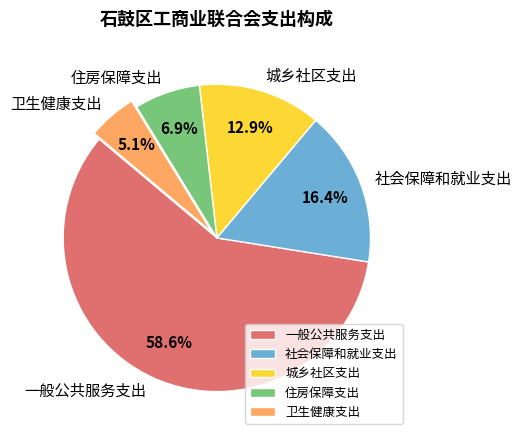

Combined, what portion of the pie is 一般公共服务支出 and 城乡社区支出?

71.6%